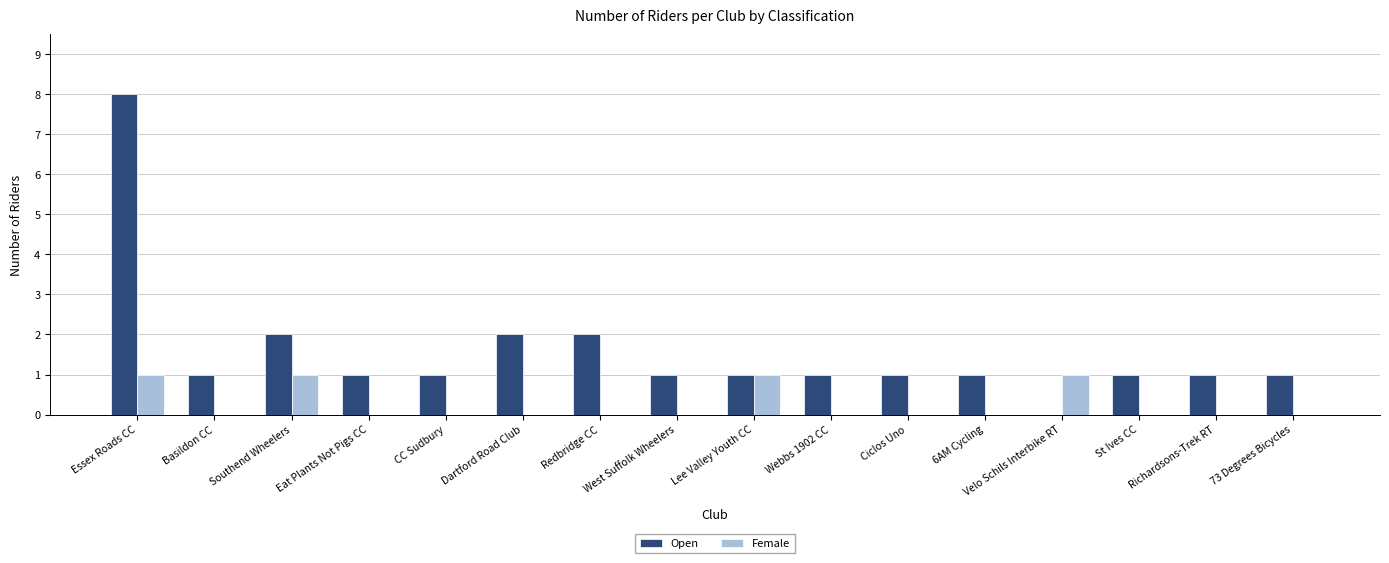

True or false: Open has a value of 1 at West Suffolk Wheelers.

True